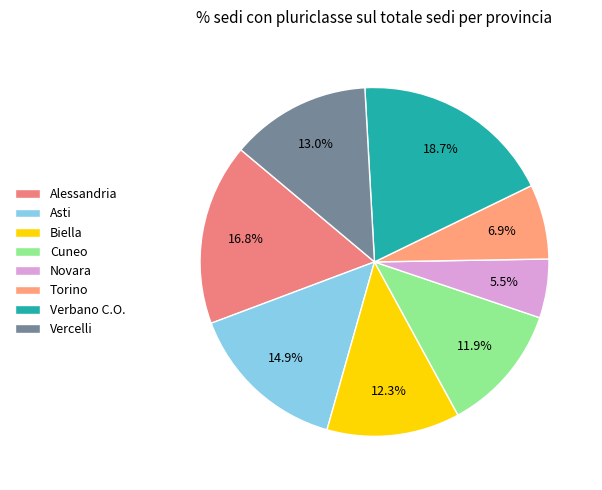

To the nearest percent, what is the combined percentage of Novara and Biella?

18%